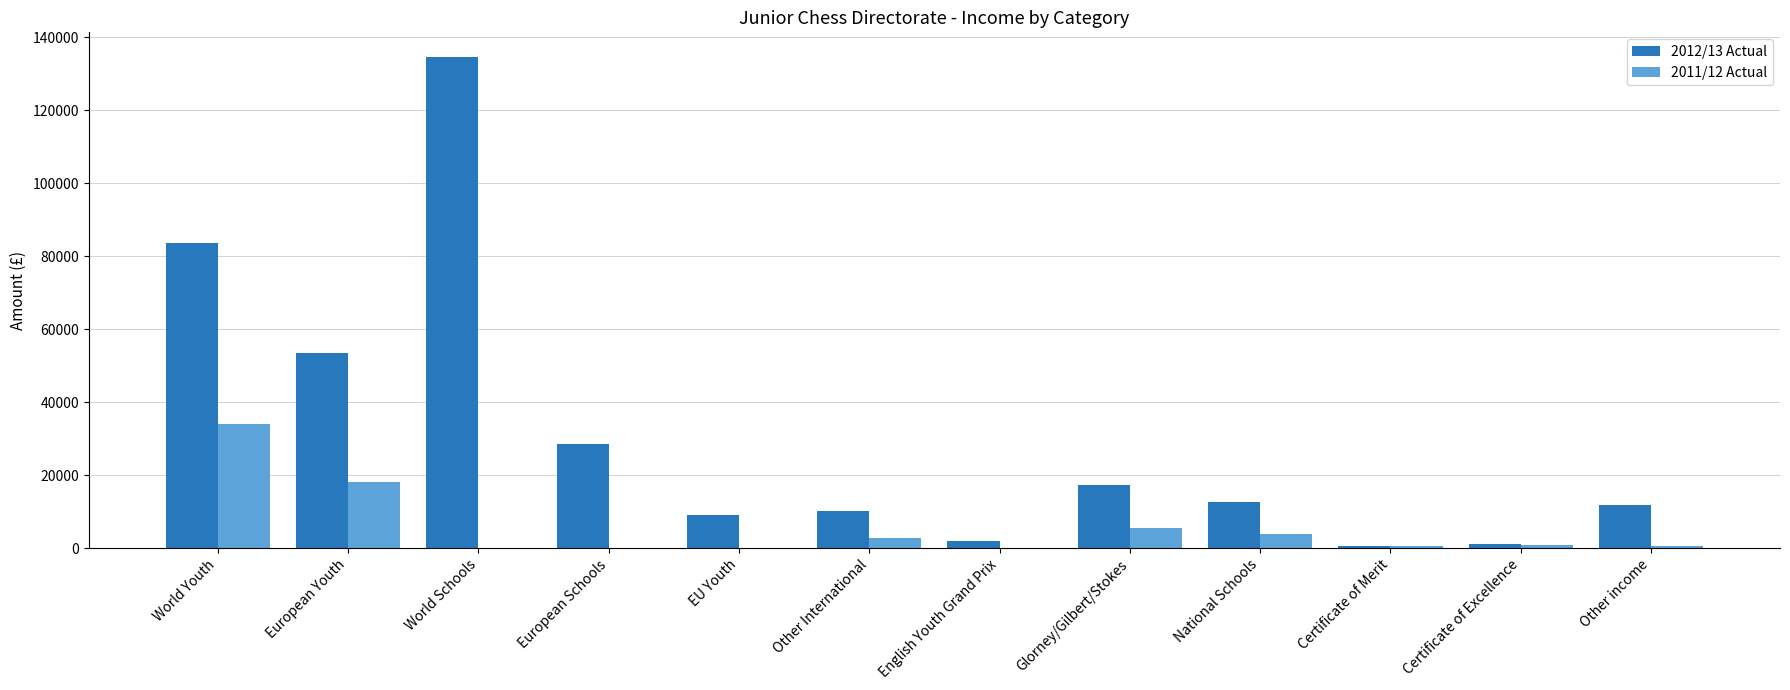

What is the sum of all 2011/12 Actual values?

66060.0